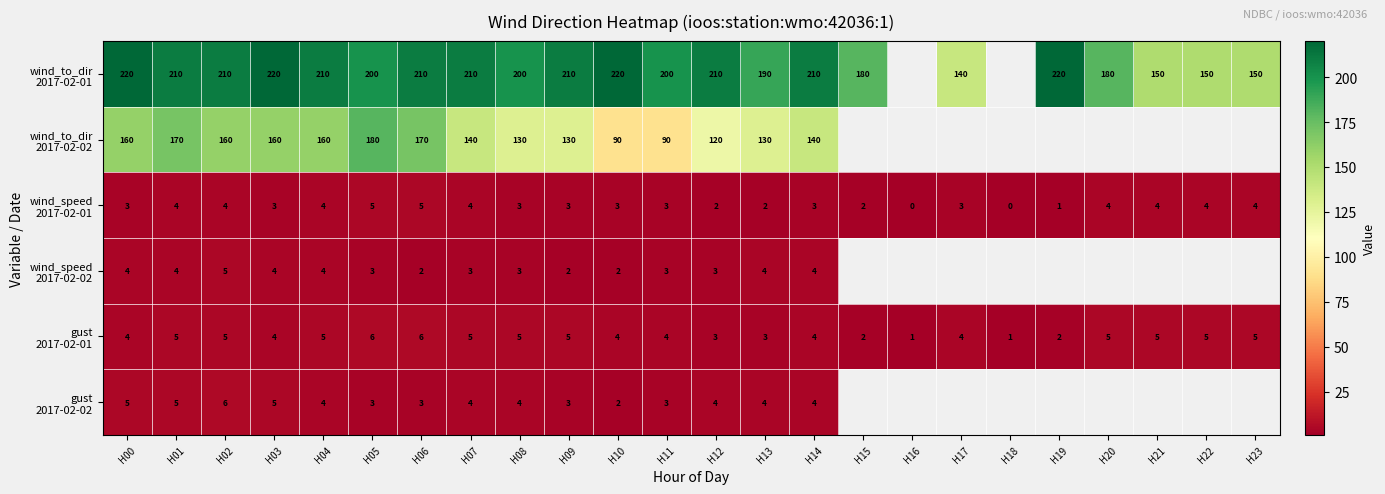

At H14, list the series in order from smallest to largest.

wind_speed 2017-02-01, wind_speed 2017-02-02, gust 2017-02-01, gust 2017-02-02, wind_to_dir 2017-02-02, wind_to_dir 2017-02-01